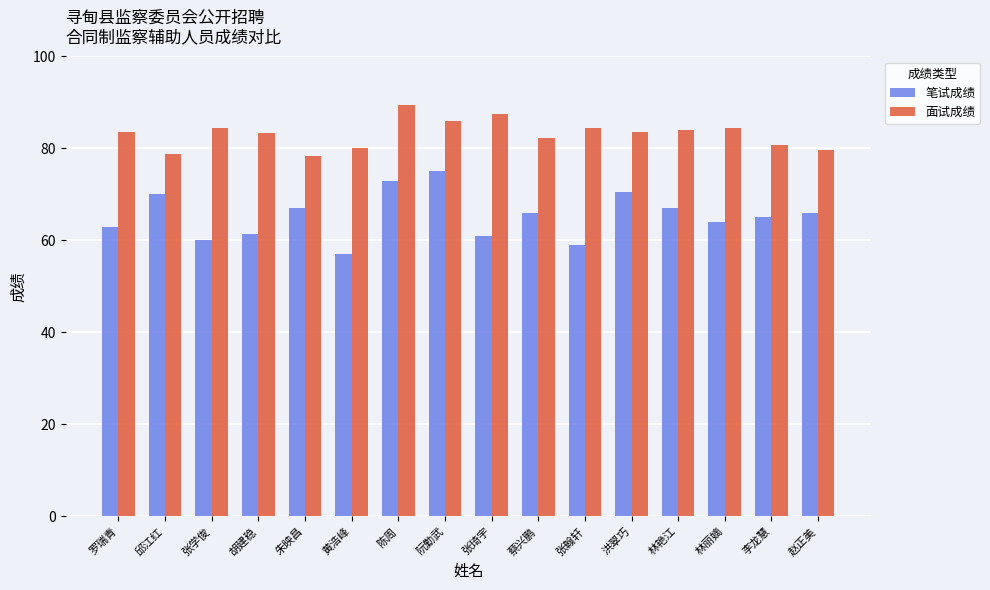

Is the value of 笔试成绩 at 李龙慧 greater than the value of 面试成绩 at 洪翠巧?

No